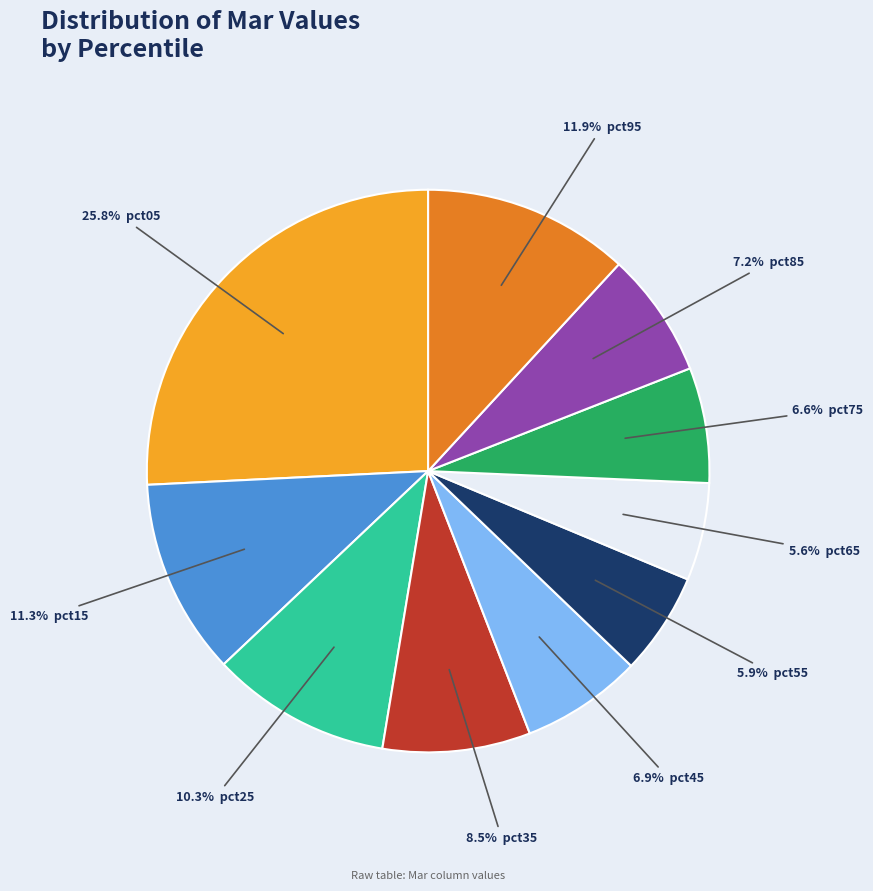

Does any single category account for the majority?

No